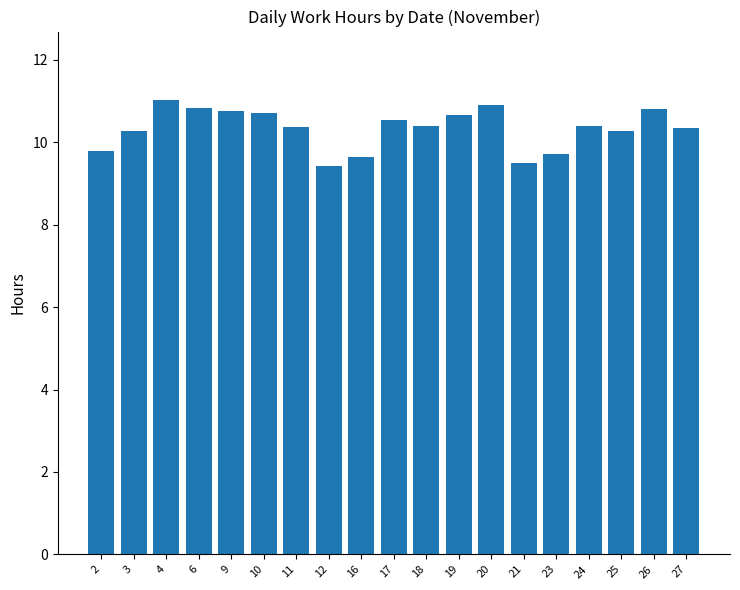

Count the values in the range 9 to 10.

5